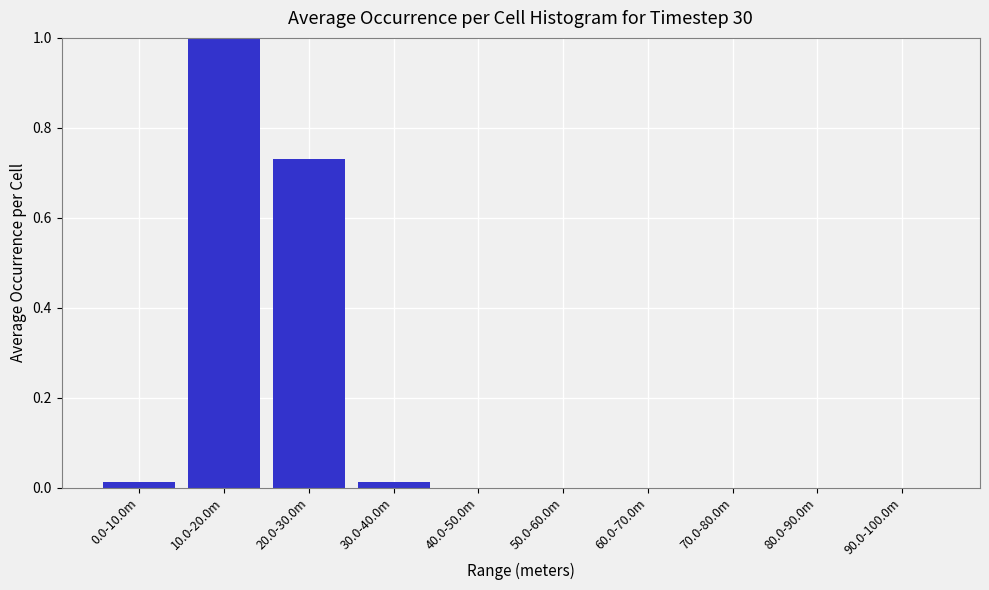

What is the maximum value shown in the chart?

1.0